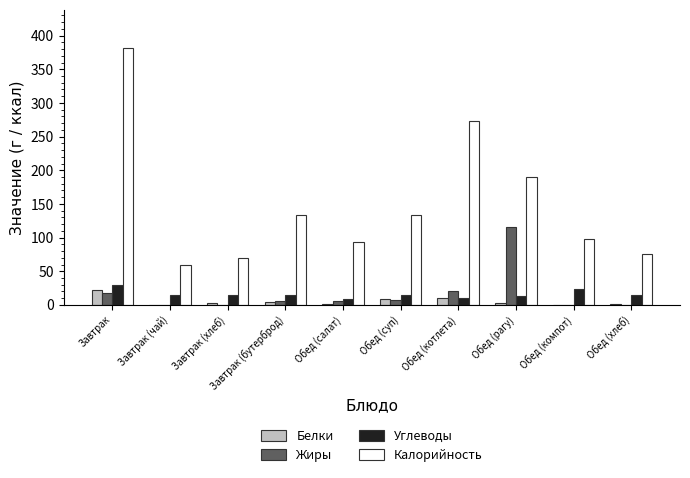

Are the bars horizontal?

No